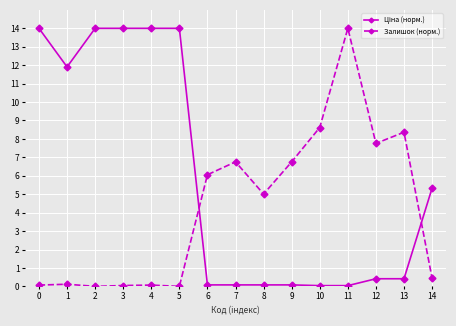

True or false: Залишок (норм.) has a value of 3.1 at 7.

False